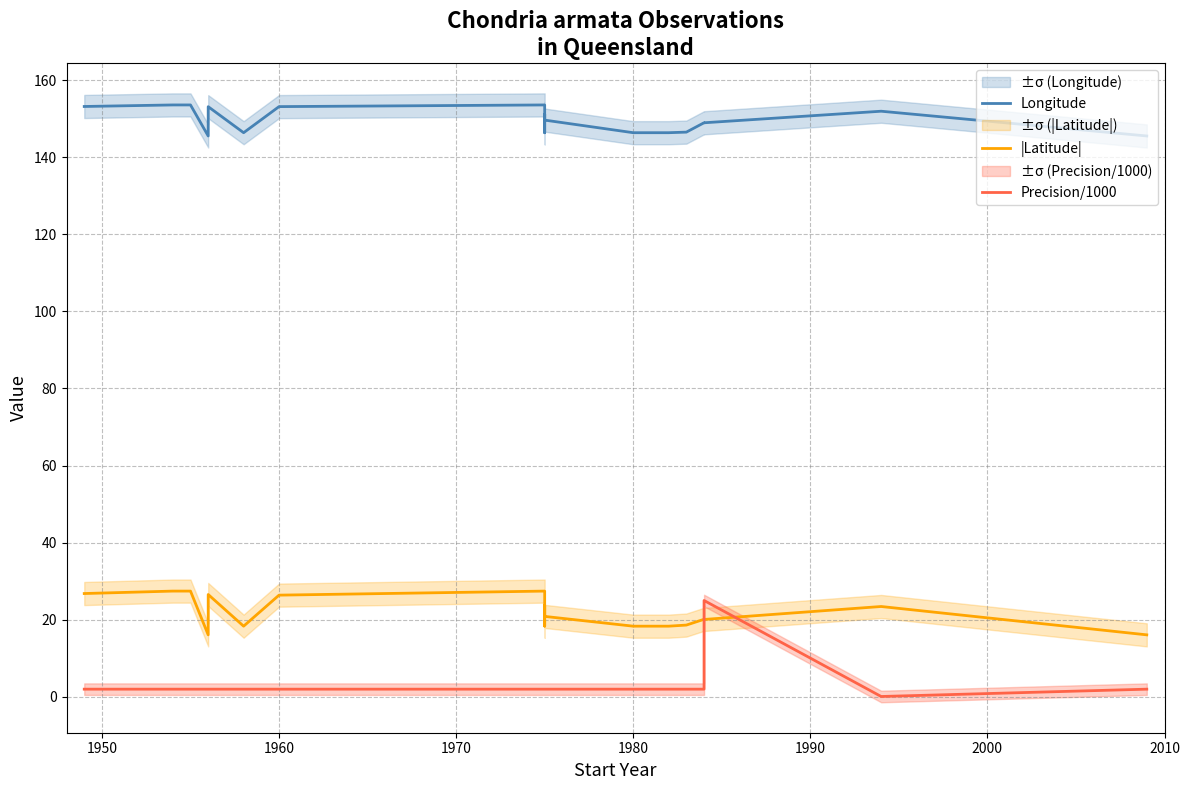

What is the value of the Precision/1000 point at the 5th from the left?

2.0